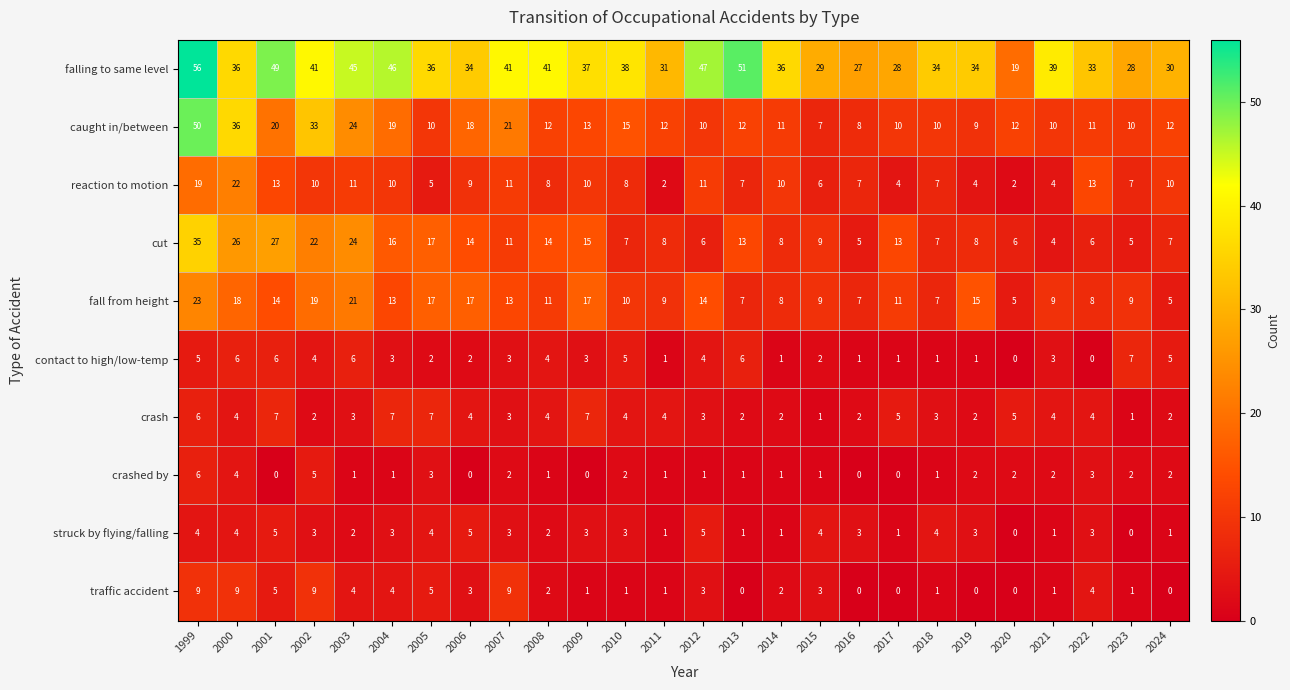

Which series has the largest total across all categories?

falling to same level